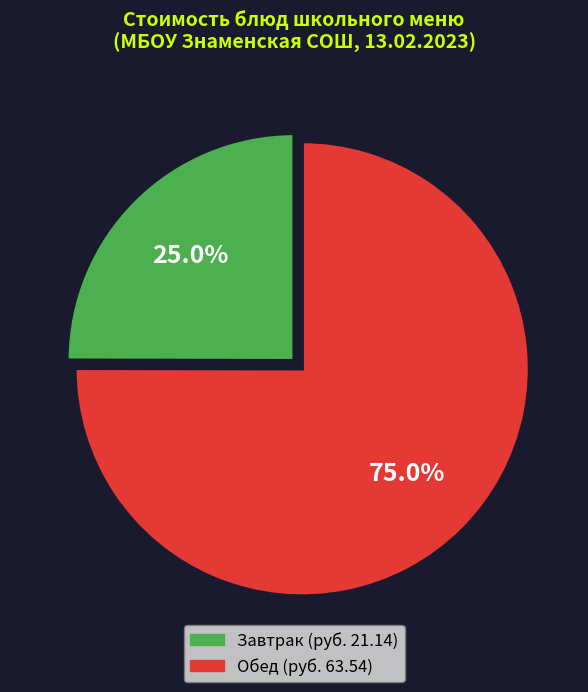

Is there a majority slice in this chart?

Yes